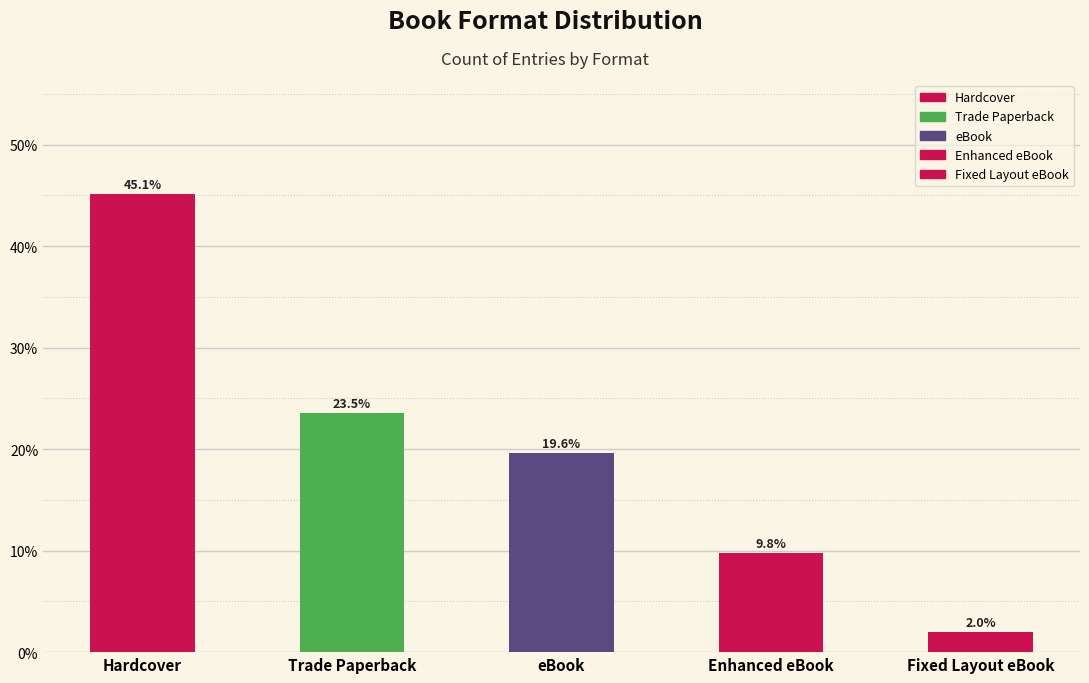

At which category does the chart reach its peak across all series?

Hardcover